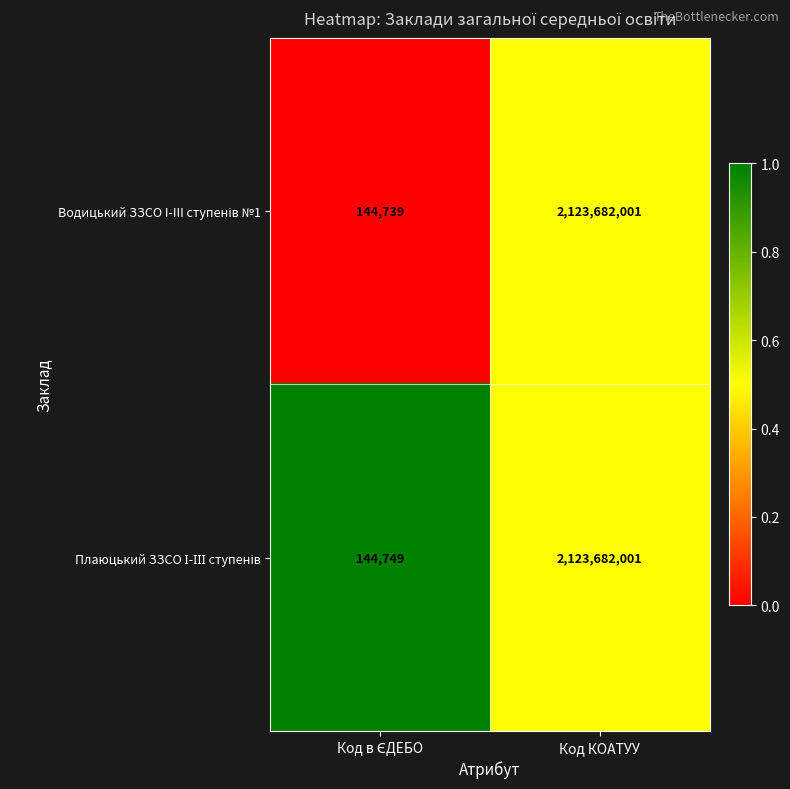

At which category is the sum across all series the highest?

Код КОАТУУ